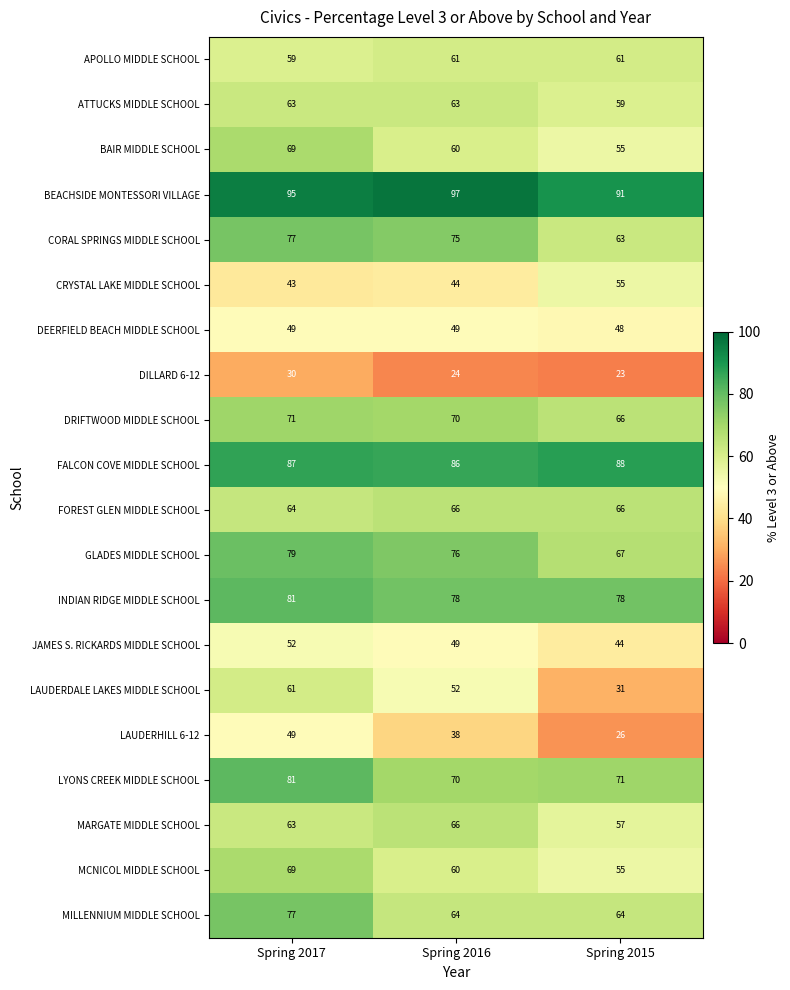

How many data points does each series have?

3